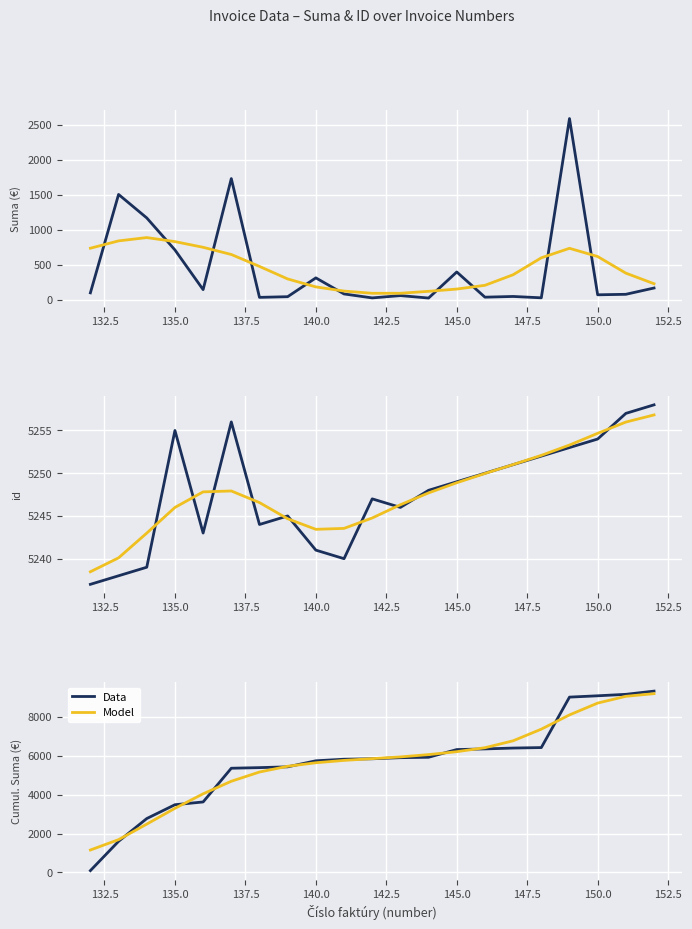

List the series in order of their peak value, highest first.

Cumul. Suma, Cumul. Suma (smoothed), id, id (smoothed), Suma, Suma (smoothed)